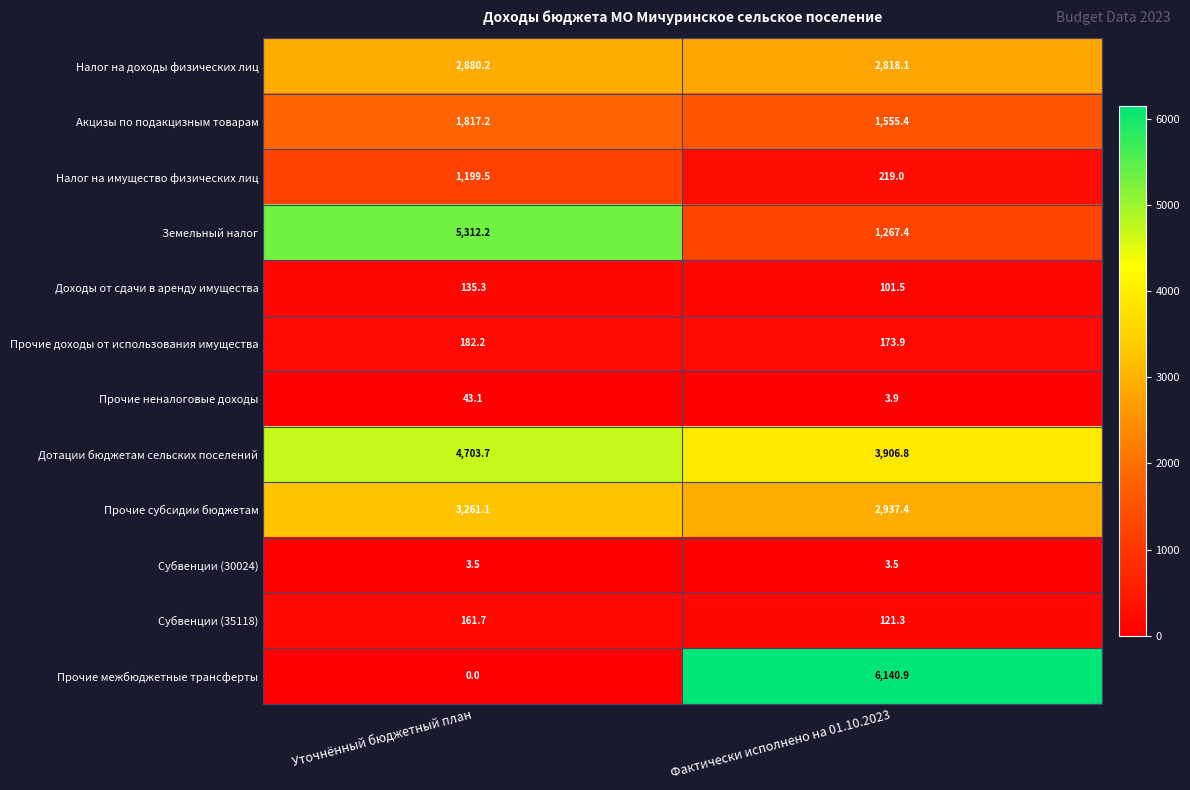

Is it true that Дотации бюджетам сельских поселений equals 4703.7 at Уточнённый бюджетный план?

True